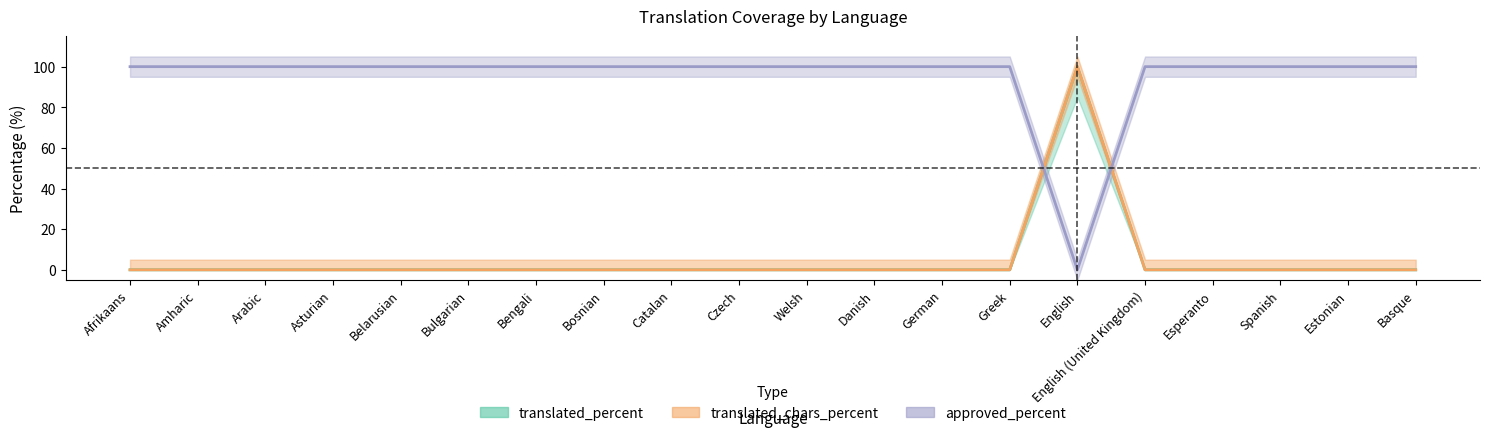

Between German and English, which is larger?

English